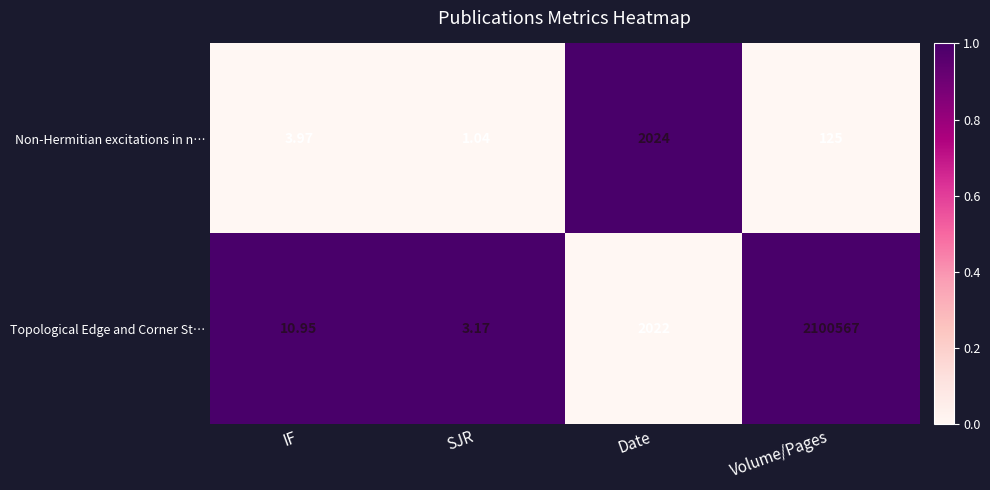

At which category does the chart reach its peak across all series?

Volume/Pages